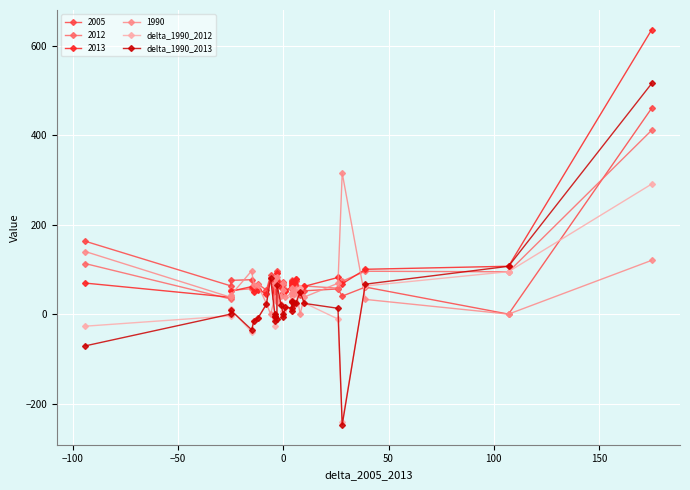

What is the difference between the second highest and second lowest values in the delta_1990_2012 series?

135